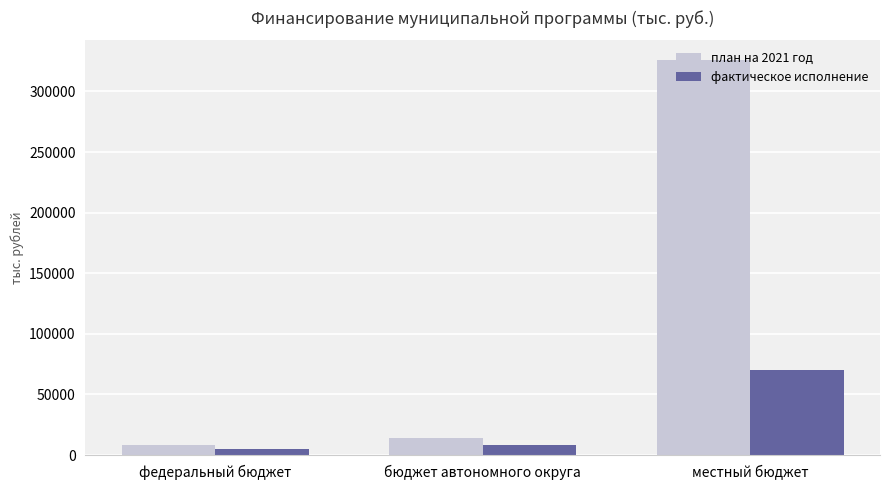

What is the difference between the фактическое исполнение values at федеральный бюджет and местный бюджет?

64417.4